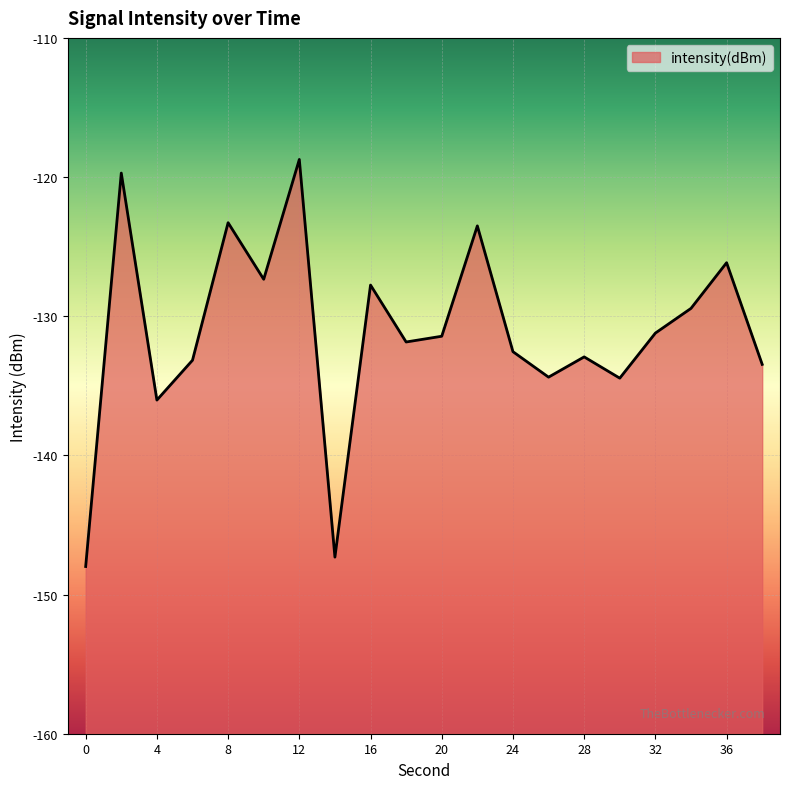

Read the value at 0.

-148.0